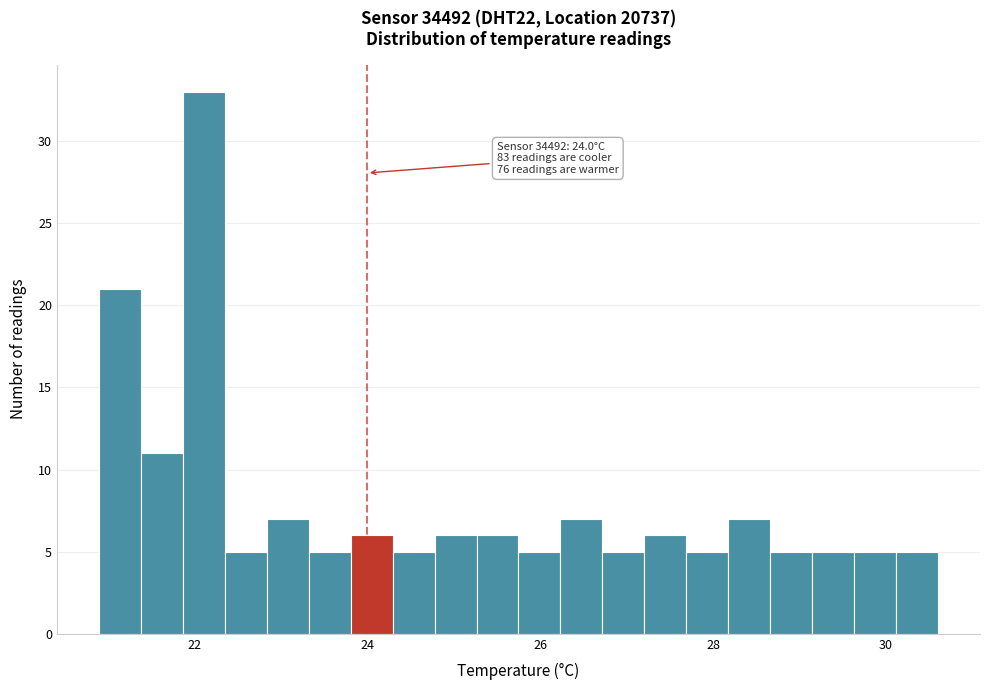

Around what value on the x-axis is the tallest bar? Give the approximate position of its centre, as read against the axis.

22.2